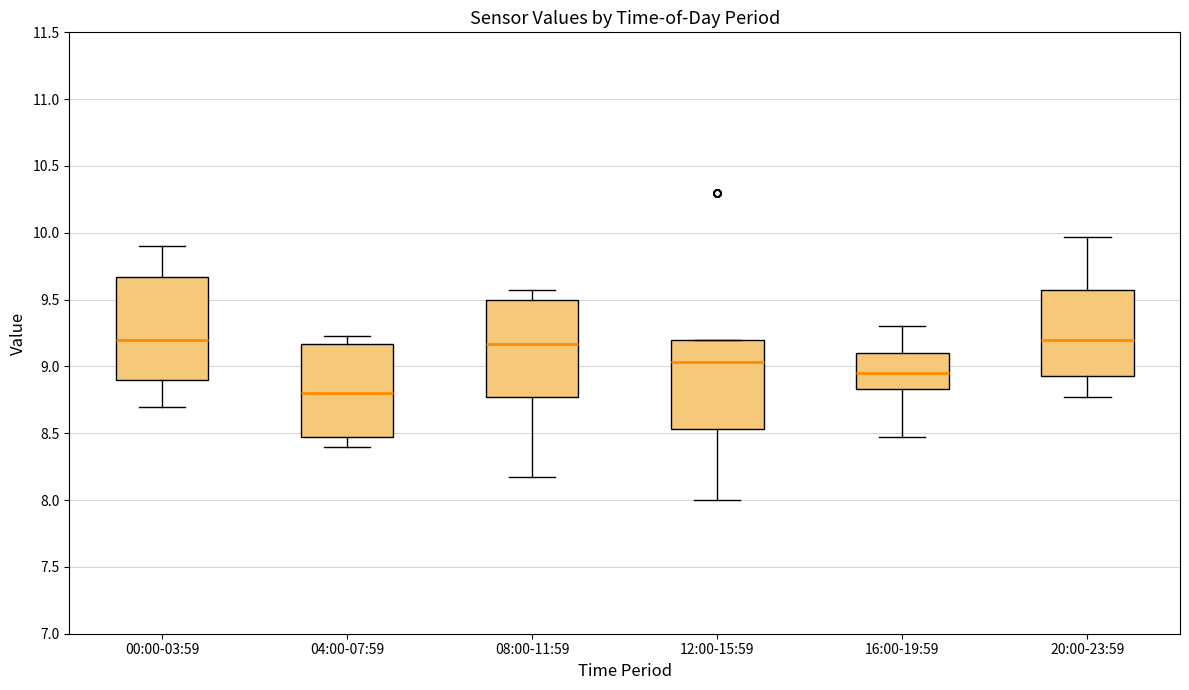

Reading left to right, transcribe this box plot: for each box, give where its median line is, the range the box spans, and where its two whiskers end, as read against the y-axis. The values are not printed on the chart, so give them approximately, as read against the axis.

00:00-03:59: median 9.20, box 8.90 to 9.65, whiskers 8.70 to 9.90
04:00-07:59: median 8.80, box 8.45 to 9.15, whiskers 8.40 to 9.25
08:00-11:59: median 9.15, box 8.75 to 9.50, whiskers 8.15 to 9.55
12:00-15:59: median 9.05, box 8.55 to 9.20, whiskers 8.00 to 9.20
16:00-19:59: median 8.95, box 8.85 to 9.10, whiskers 8.45 to 9.30
20:00-23:59: median 9.20, box 8.95 to 9.55, whiskers 8.75 to 9.95